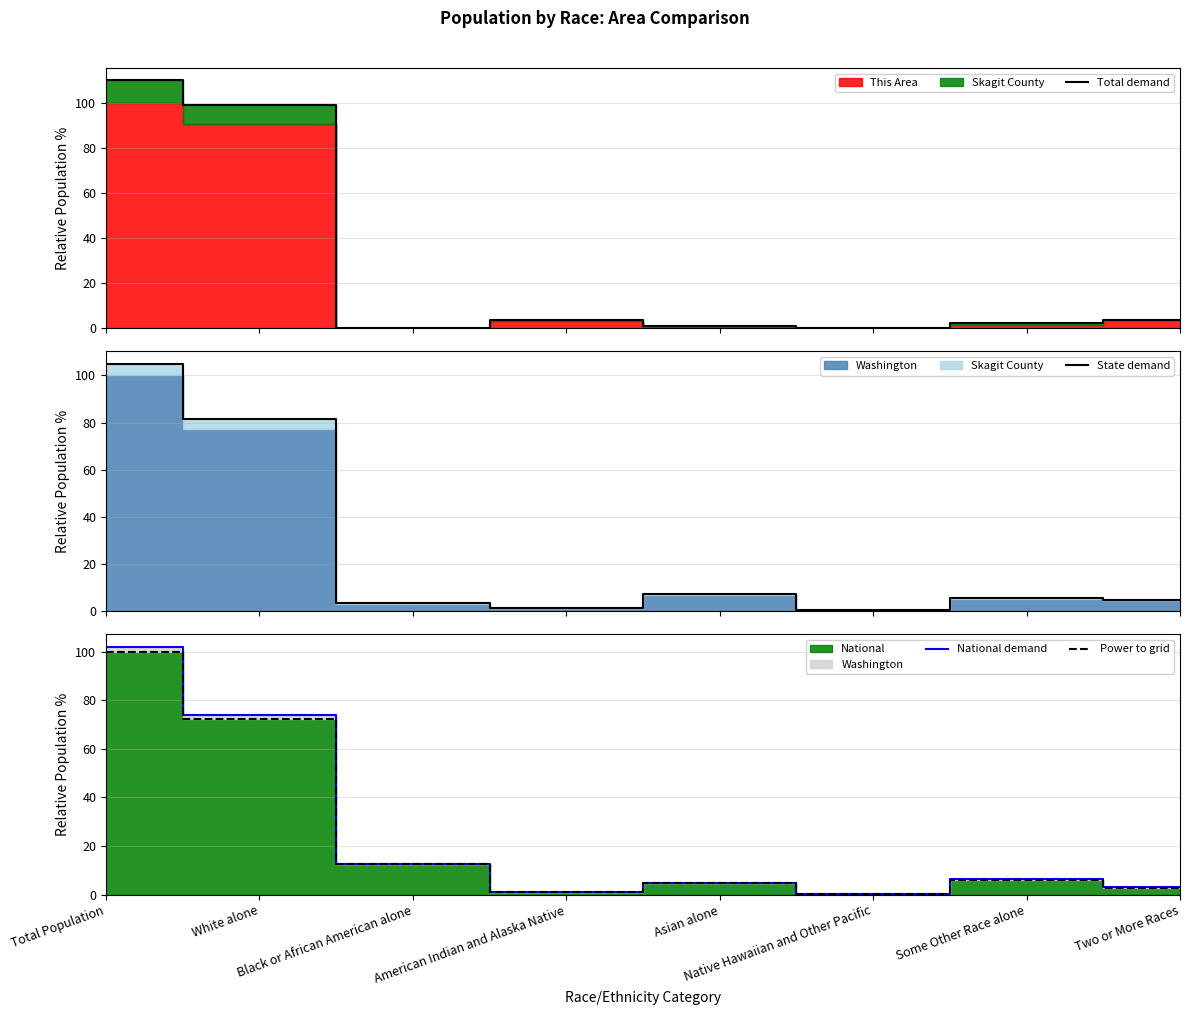

How many lines are shown in the chart?

4